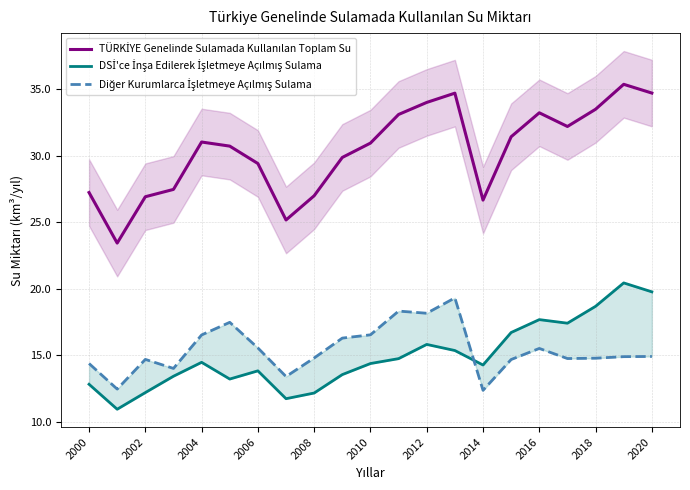

How many data points in DSİ'ce İnşa Edilerek İşletmeye Açılmış Sulama are above 14?

12